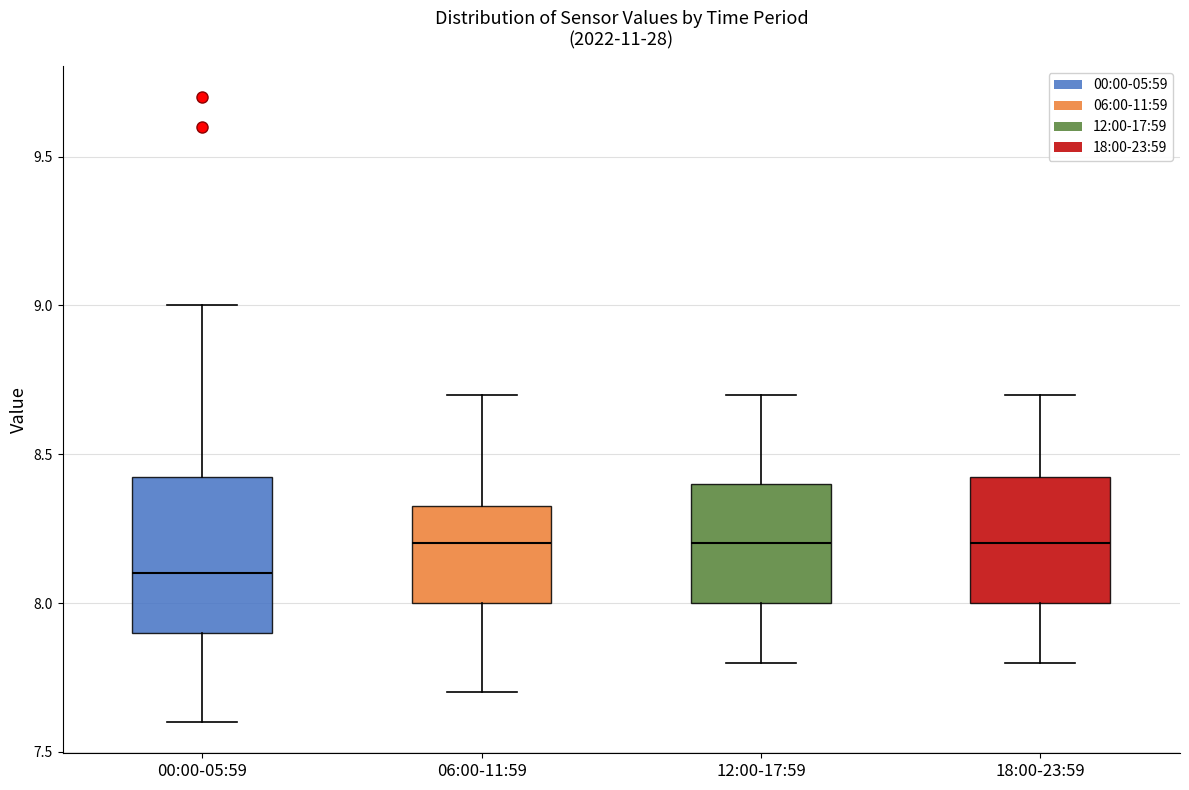

Reading left to right, transcribe this box plot: for each box, give where its median line is, the range the box spans, and where its two whiskers end, as read against the y-axis. The values are not printed on the chart, so give them approximately, as read against the axis.

00:00-05:59: median 8.10, box 7.90 to 8.45, whiskers 7.60 to 9.00
06:00-11:59: median 8.20, box 8.00 to 8.35, whiskers 7.70 to 8.70
12:00-17:59: median 8.20, box 8.00 to 8.40, whiskers 7.80 to 8.70
18:00-23:59: median 8.20, box 8.00 to 8.45, whiskers 7.80 to 8.70